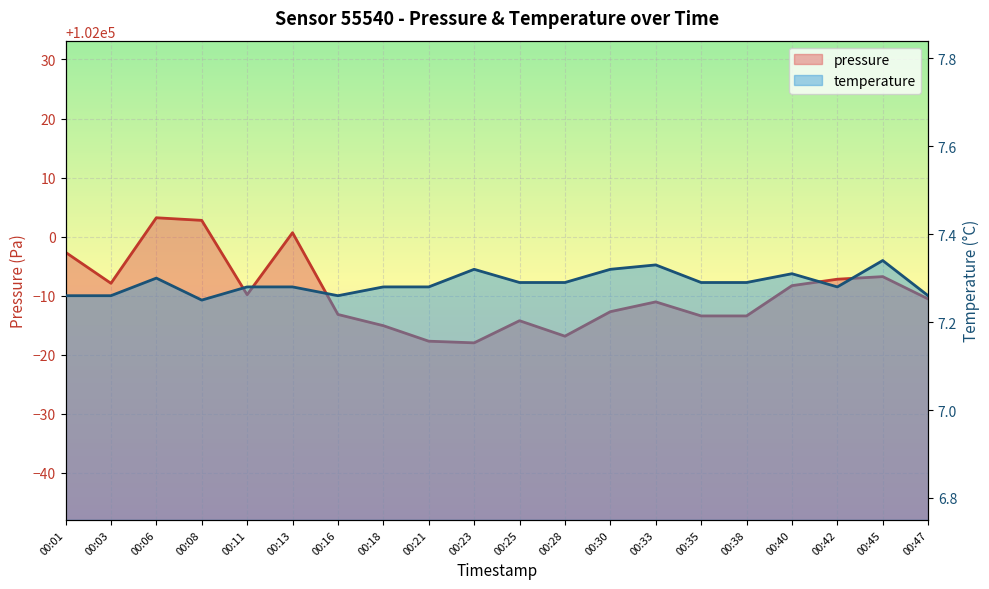

At which category does the chart reach its minimum across all series?

00:08